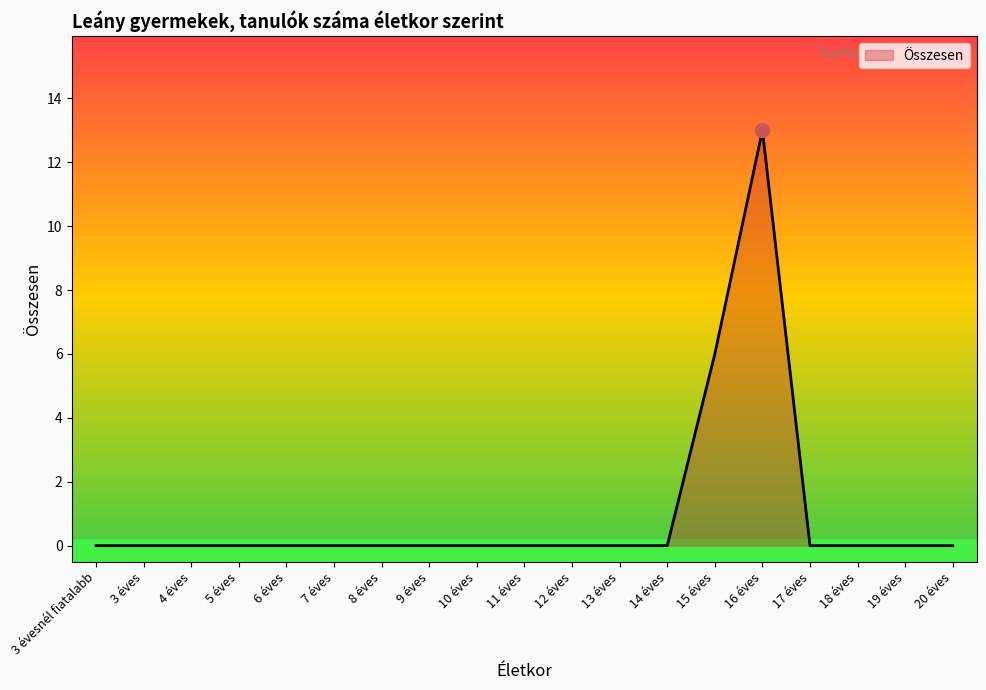

Which label corresponds to the largest value in the chart?

16 éves